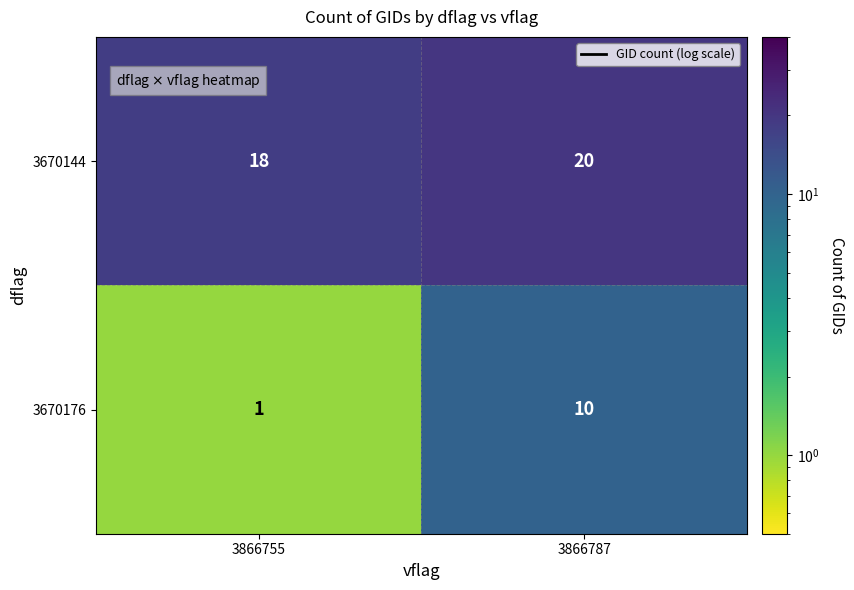

At how many categories does at least one series exceed 2?

2